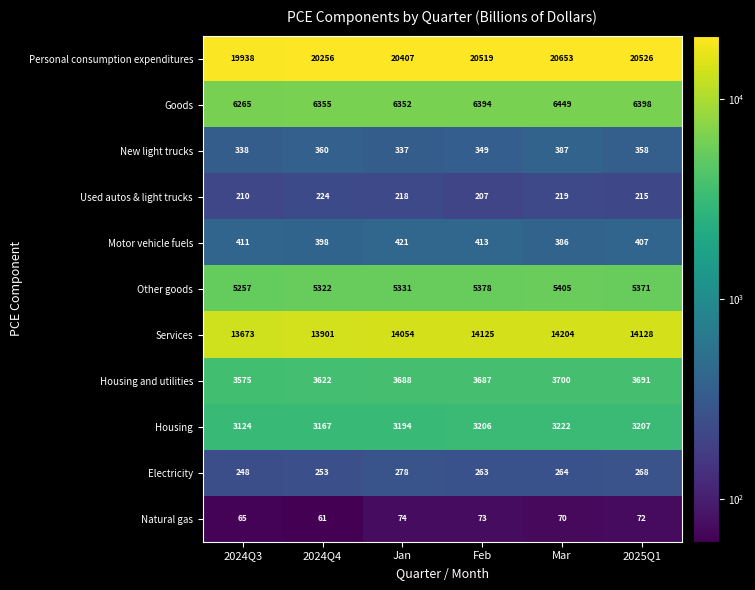

Count the number of categories in the chart.

6